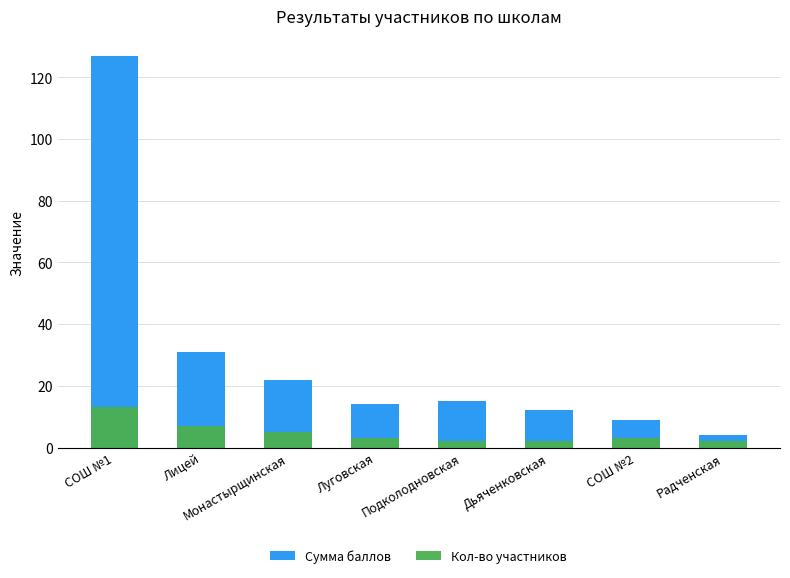

At how many categories does at least one series exceed 121?

1